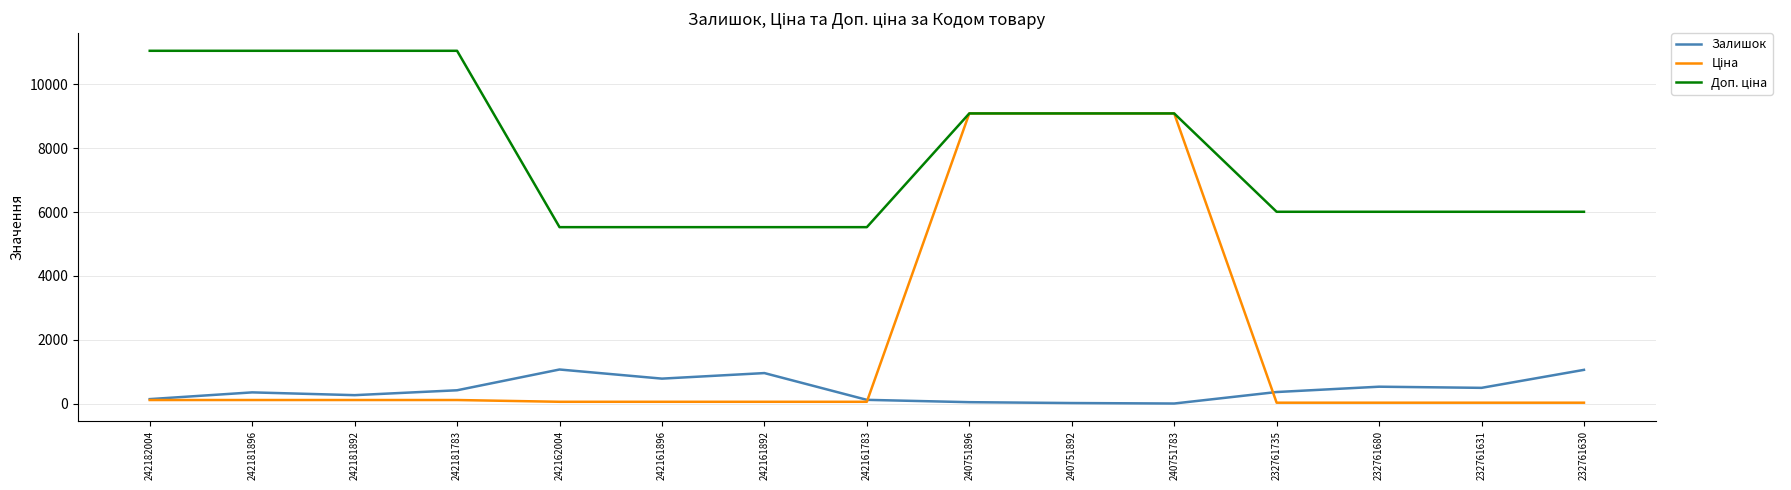

What is the maximum value shown in the chart?

11055.0